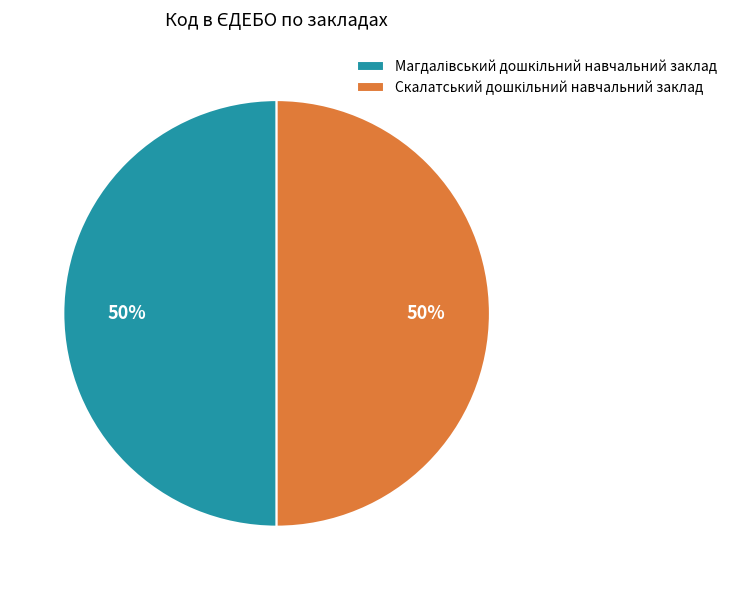

To the nearest percent, what is the average slice percentage?

50%